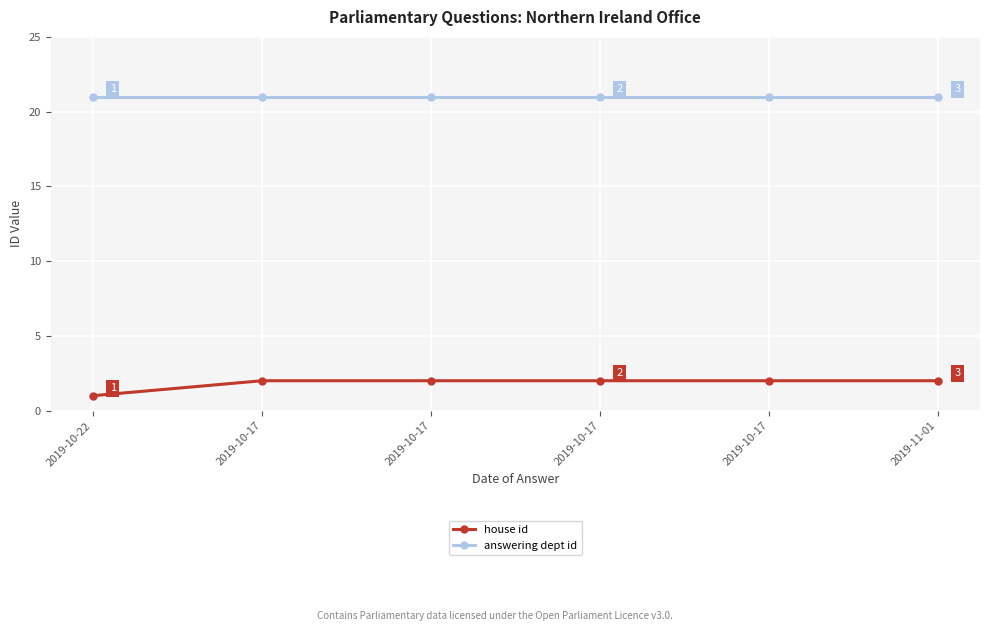

What is the value of the answering dept id point at the 6th from the left?

21